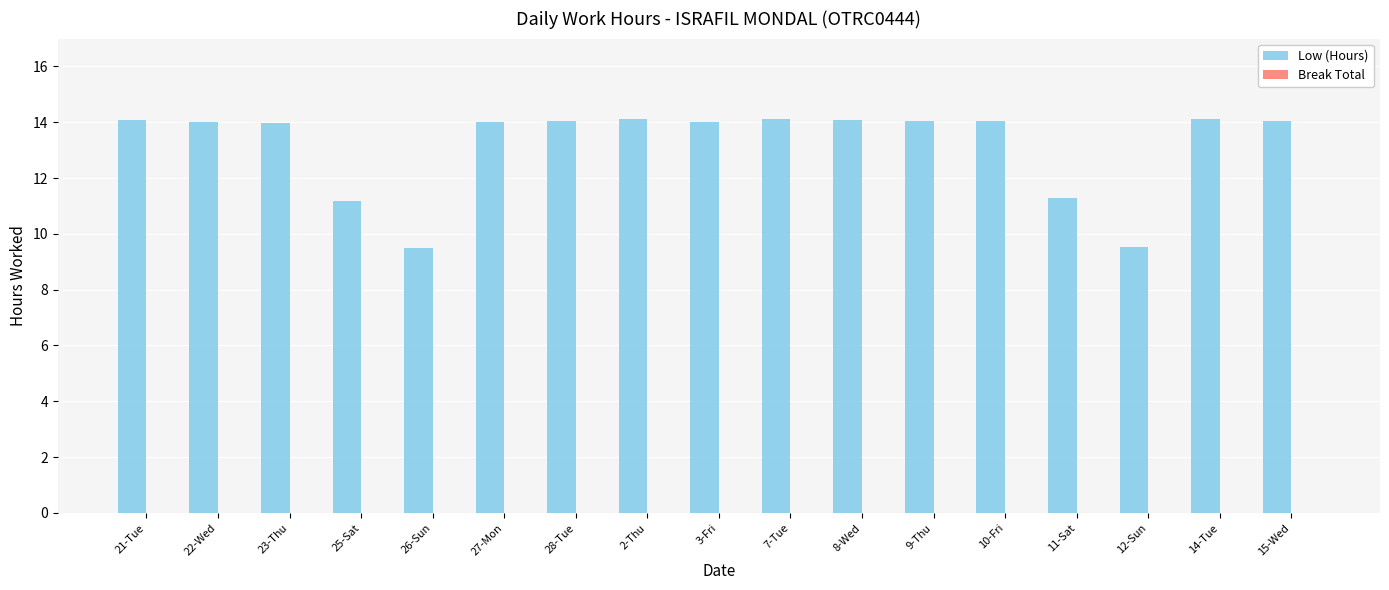

What is the difference between the maximum and minimum values?

4.6